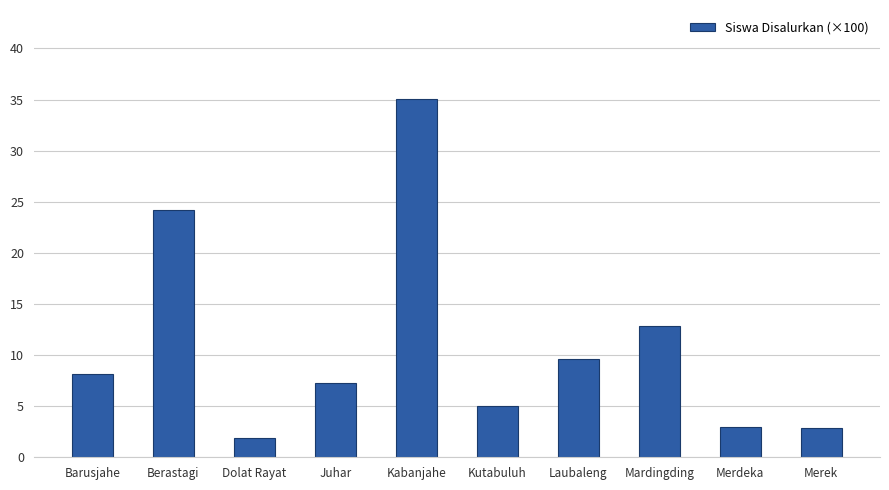

What is the label of the 7th bar from the left?

Laubaleng